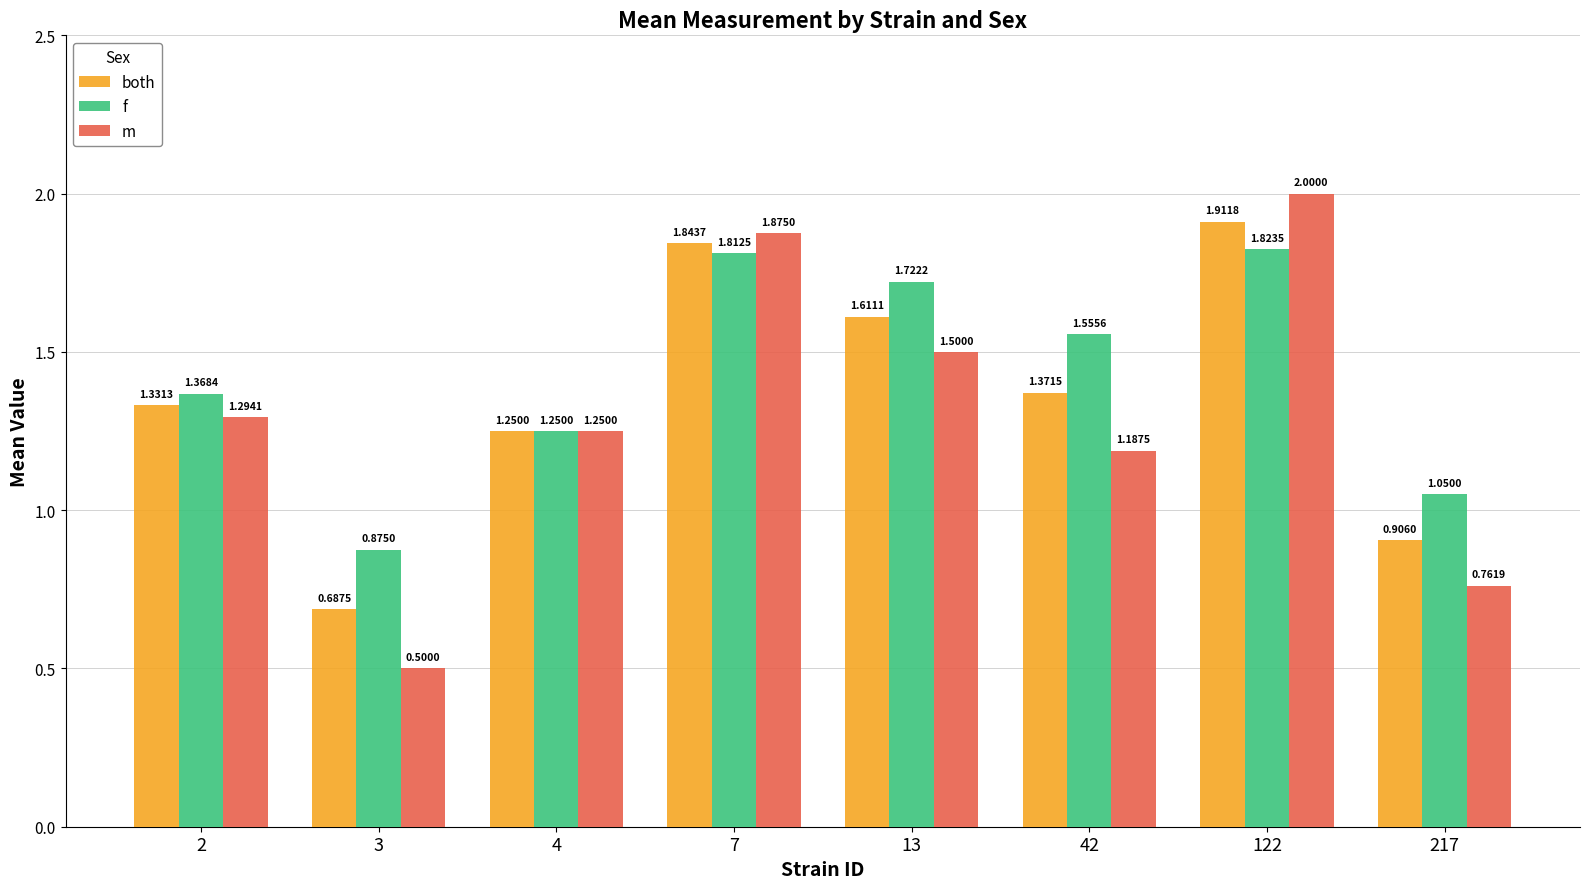

Which category has the highest value in the f series?

122